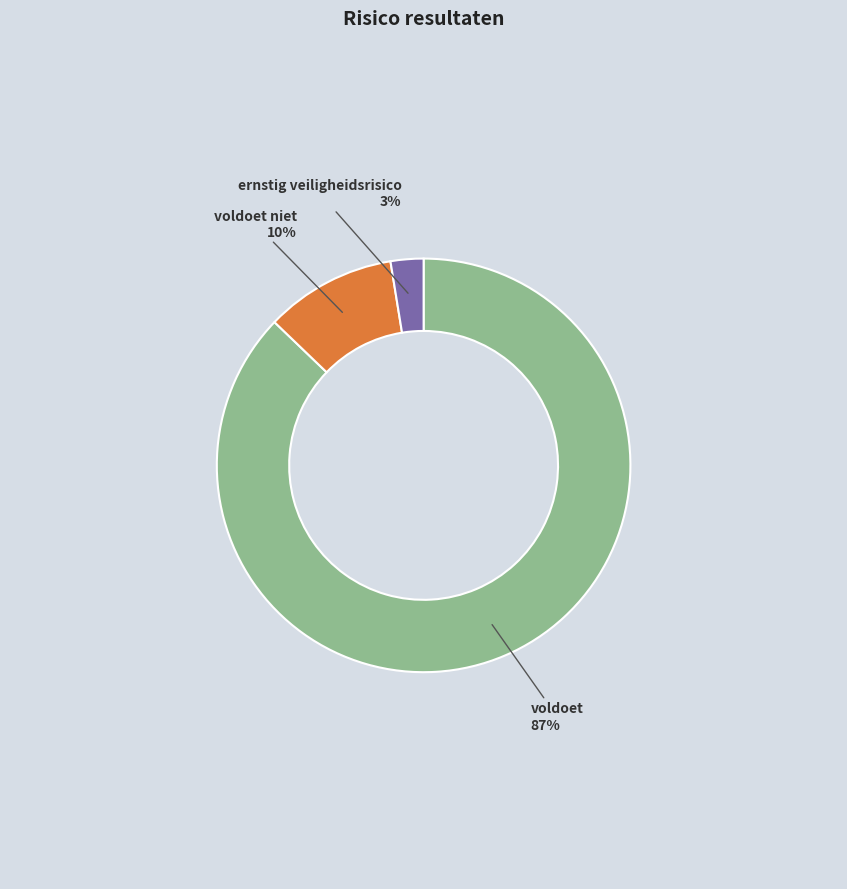

Does any single category account for the majority?

Yes